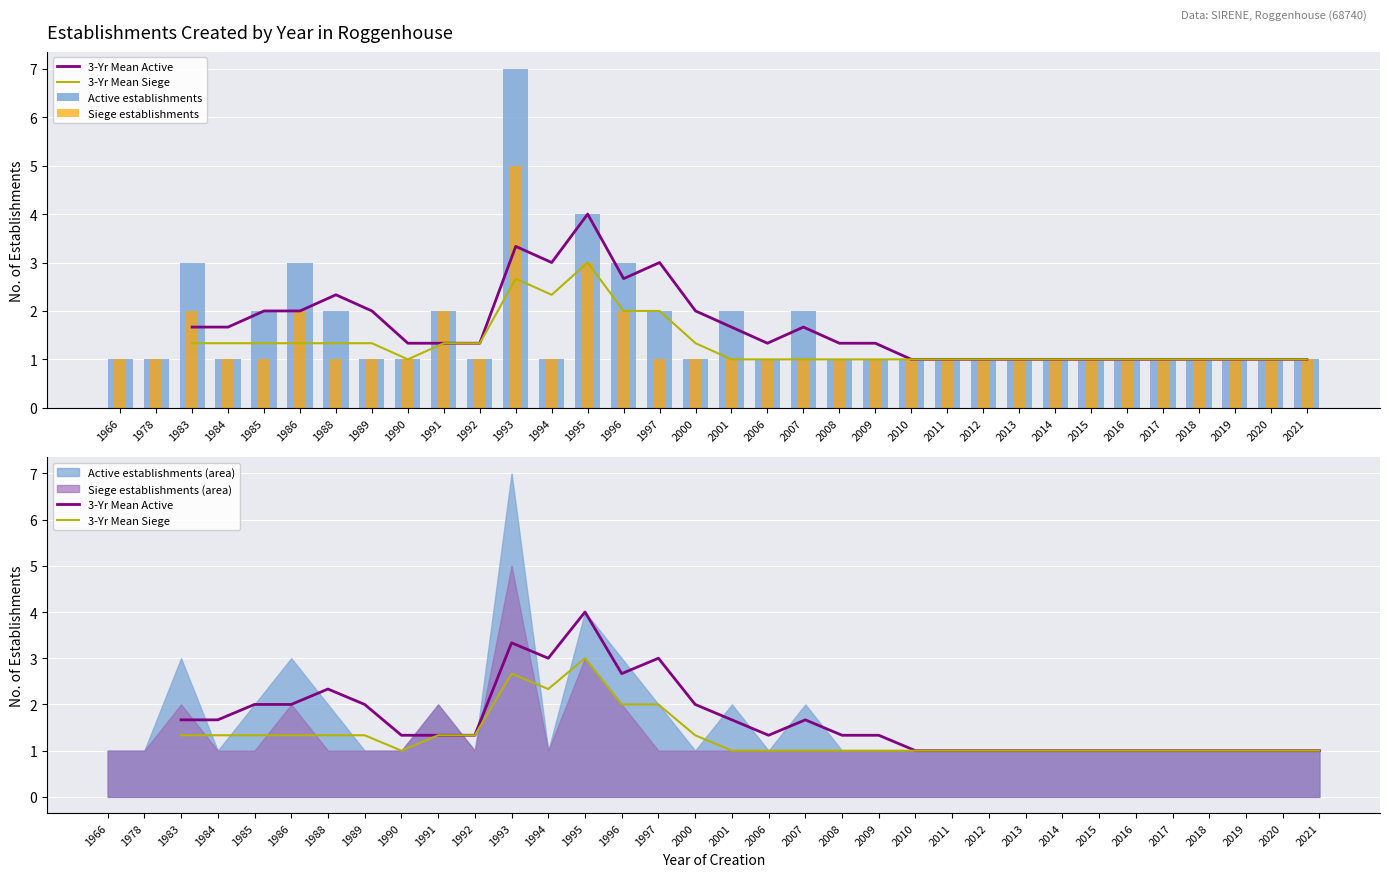

What is the value of the 3-Yr Mean Active bar at the 30th from the left?

1.0